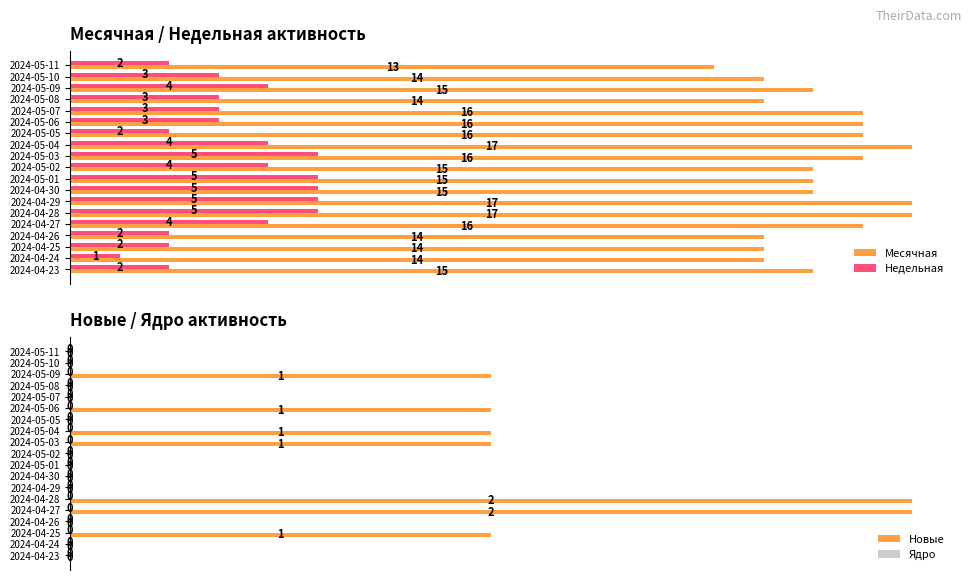

At which label does Месячная reach its minimum?

2024-05-11